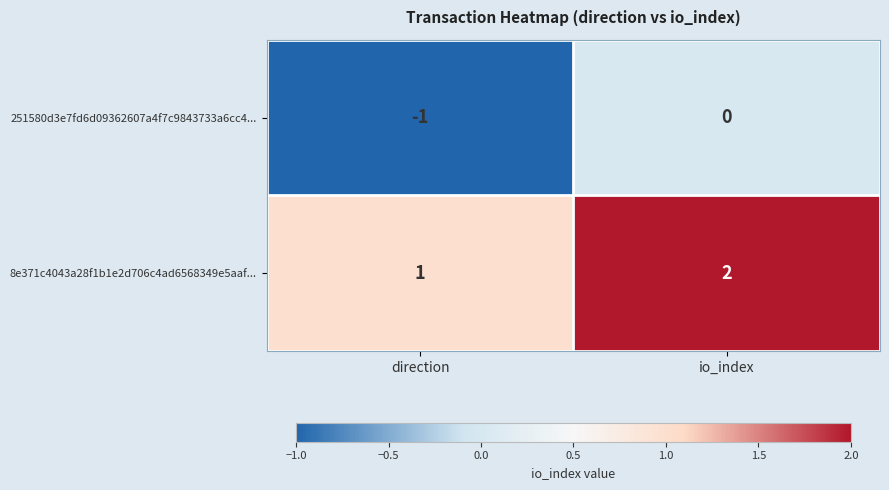

How many data points does each series have?

2